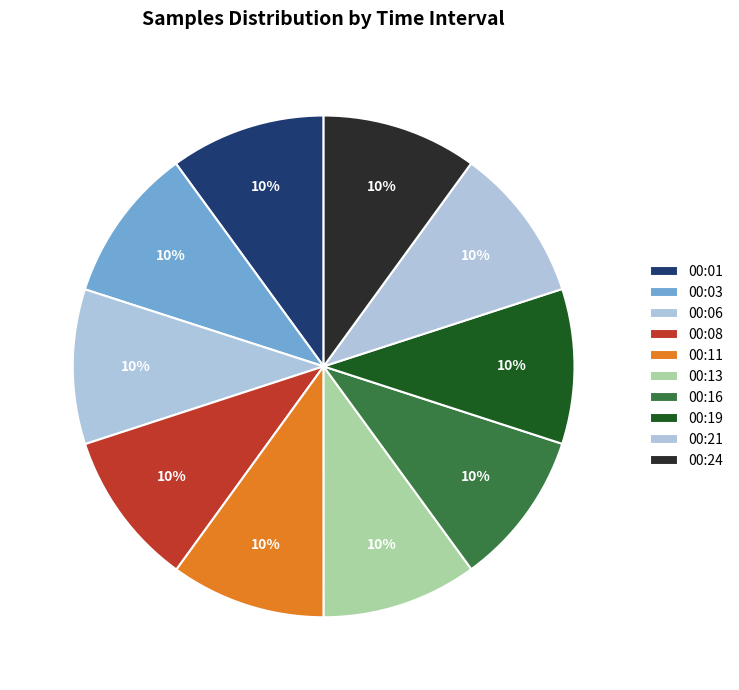

Does 00:19 account for over 50% of the chart?

No